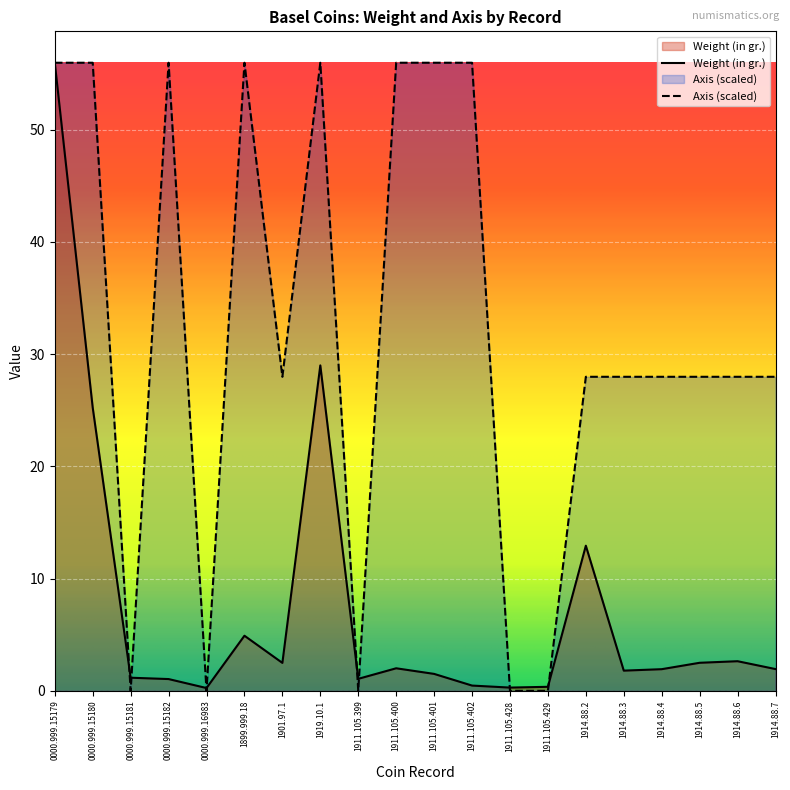

Is it true that Axis equals 29.5 at 0000.999.16983?

False